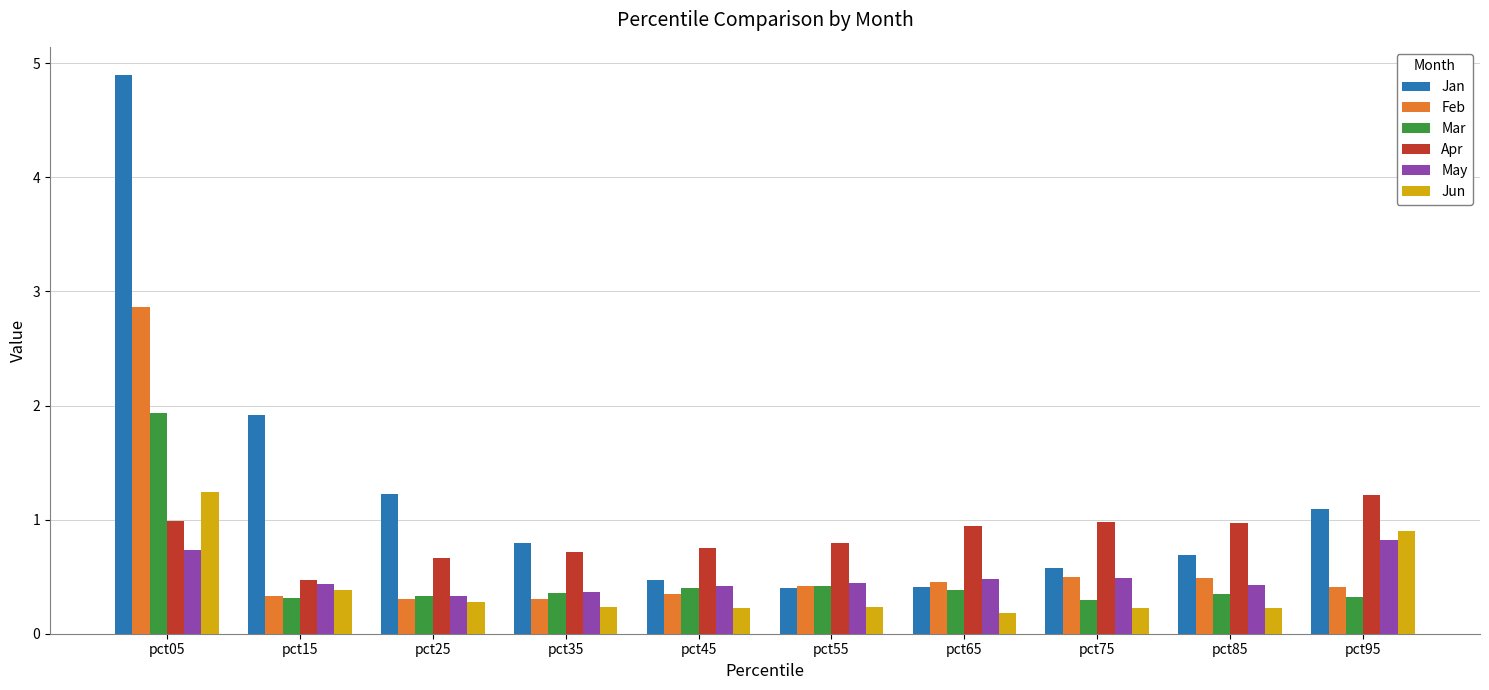

Which series has the largest total across all categories?

Jan